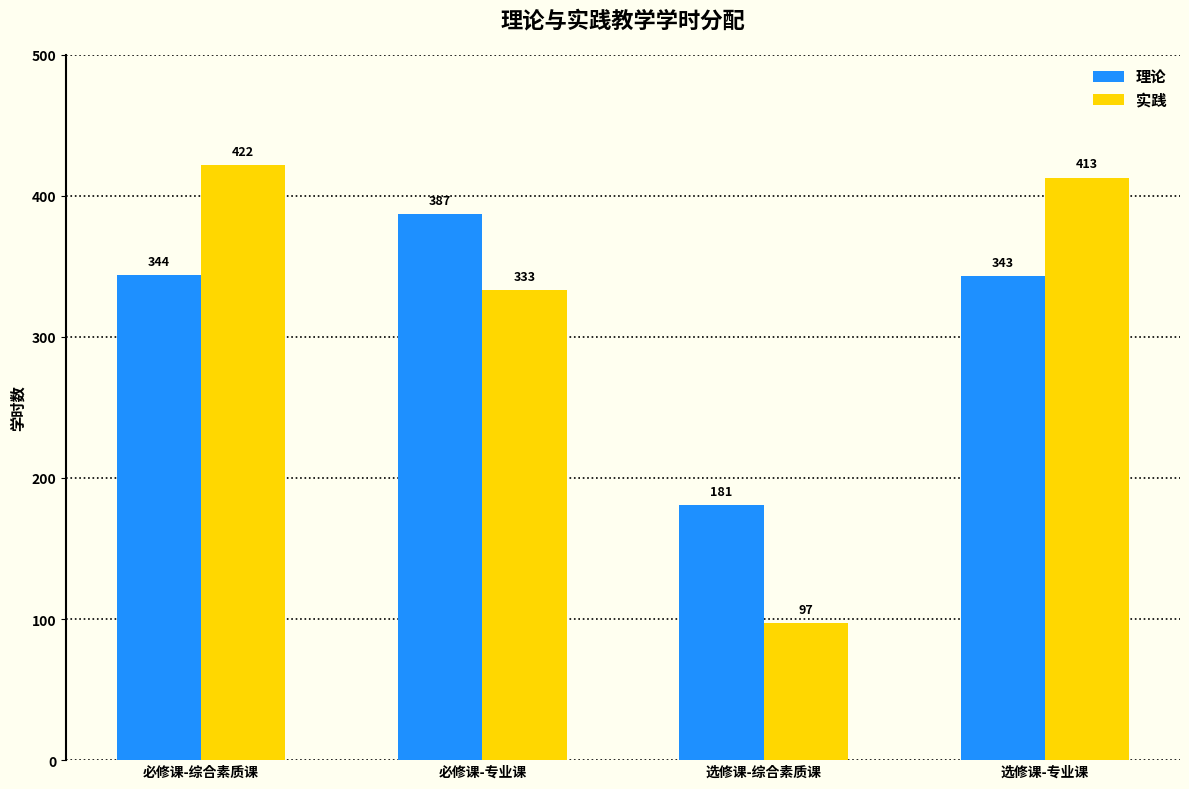

The value of 实践 at 必修课-综合素质课 is 100. True or false?

False